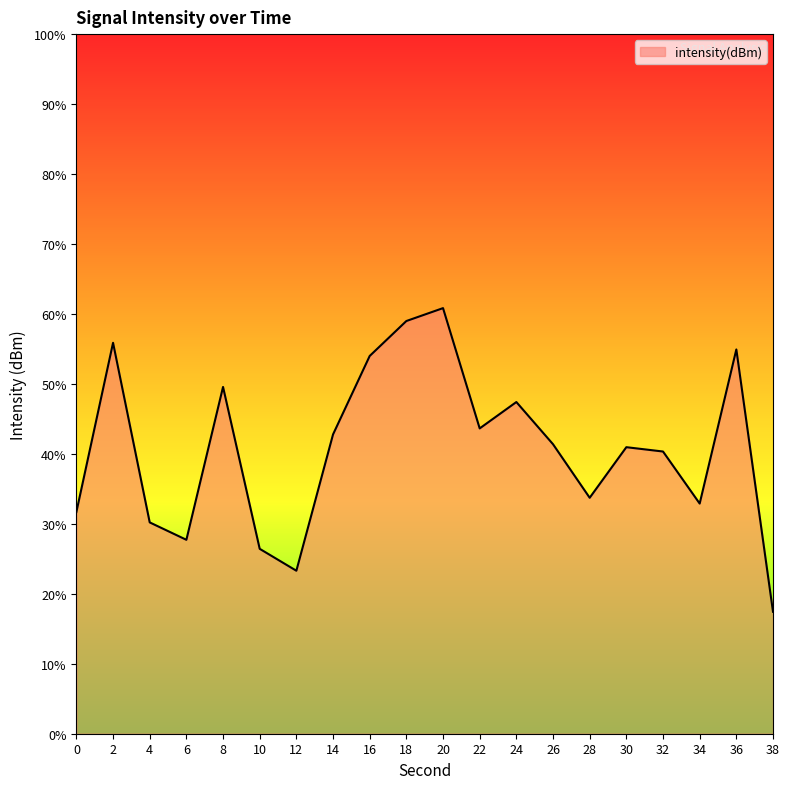

Which label corresponds to the smallest value in the chart?

38